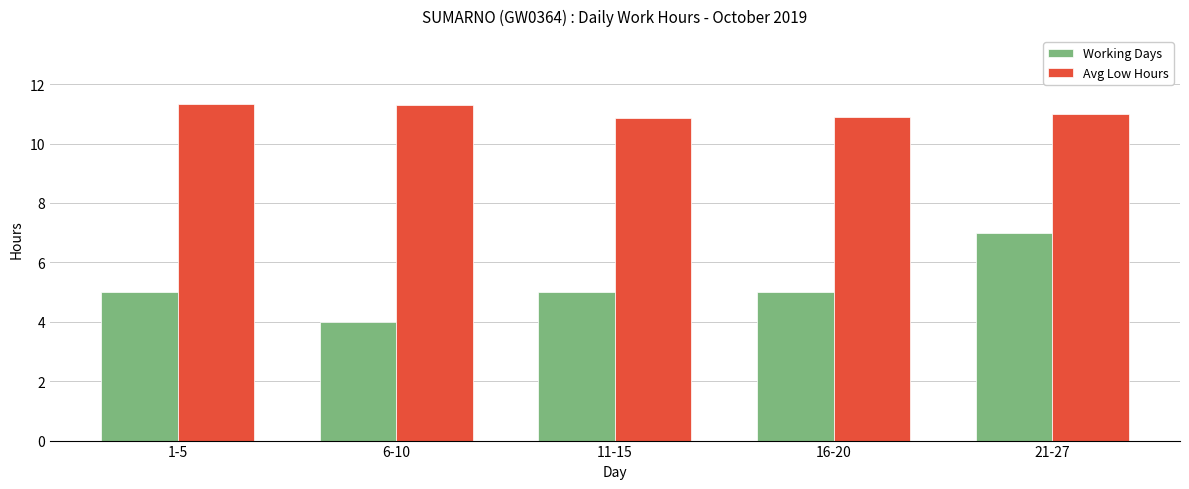

At which category is the sum across all series the highest?

21-27